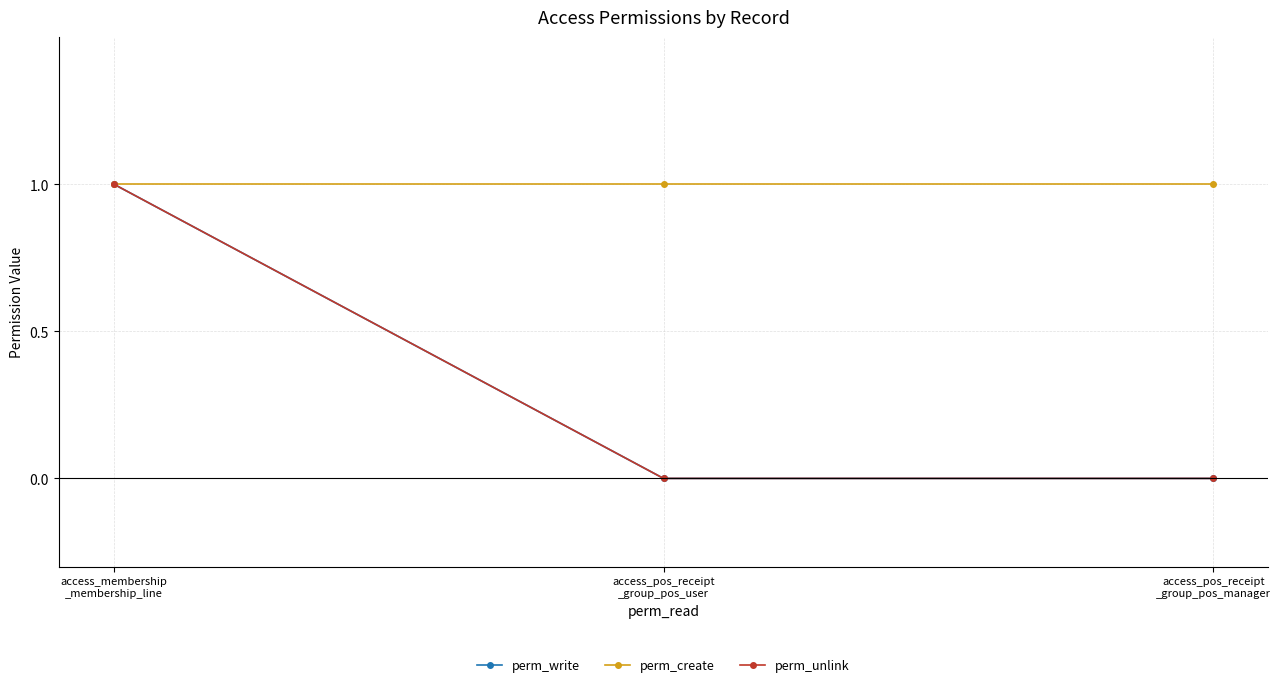

Does the chart have visible grid lines?

Yes